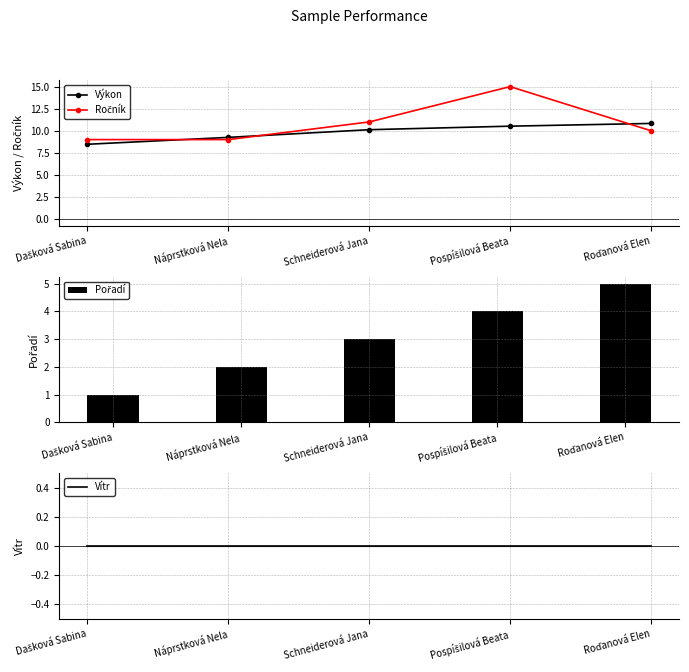

At which category does the chart reach its minimum across all series?

Dašková Sabina